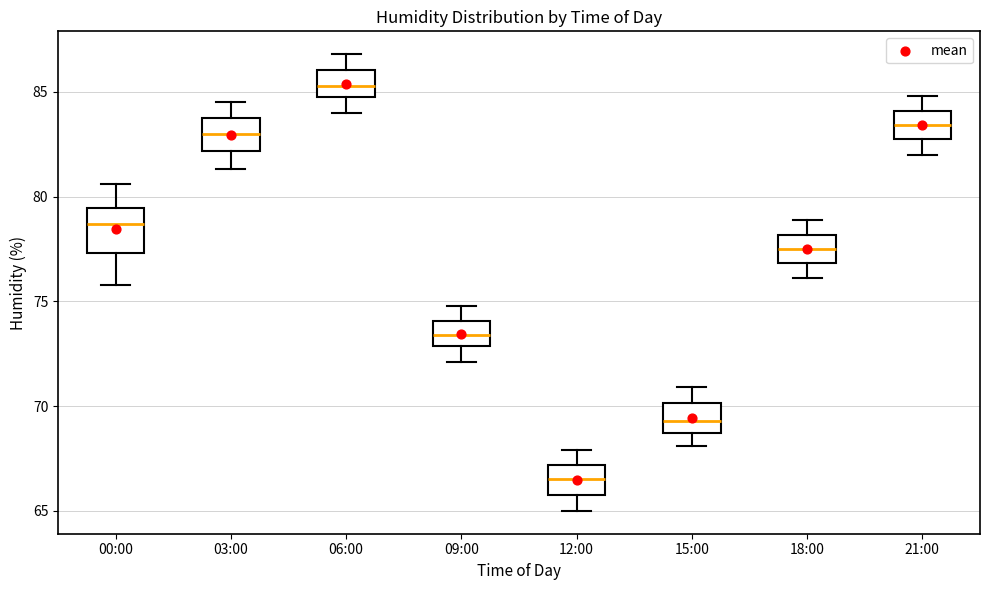

Reading left to right, transcribe this box plot: for each box, give where its median line is, the range the box spans, and where its two whiskers end, as read against the y-axis. The values are not printed on the chart, so give them approximately, as read against the axis.

00:00: median 78.5, box 77.5 to 79.5, whiskers 76.0 to 80.5
03:00: median 83.0, box 82.0 to 84.0, whiskers 81.5 to 84.5
06:00: median 85.5, box 85.0 to 86.0, whiskers 84.0 to 87.0
09:00: median 73.5, box 73.0 to 74.0, whiskers 72.0 to 75.0
12:00: median 66.5, box 66.0 to 67.0, whiskers 65.0 to 68.0
15:00: median 69.5, box 68.5 to 70.0, whiskers 68.0 to 71.0
18:00: median 77.5, box 77.0 to 78.0, whiskers 76.0 to 79.0
21:00: median 83.5, box 83.0 to 84.0, whiskers 82.0 to 85.0